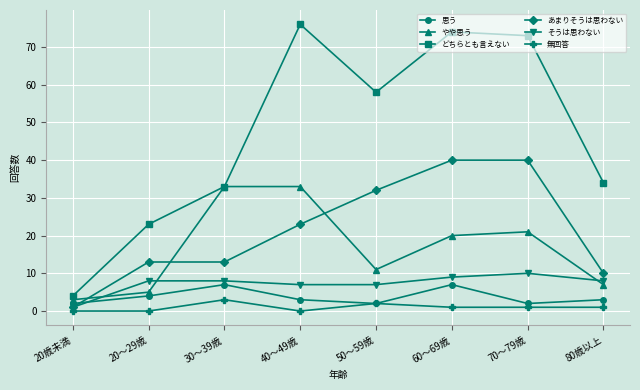

What is the value of the そうは思わない point at the 1st from the left?

1